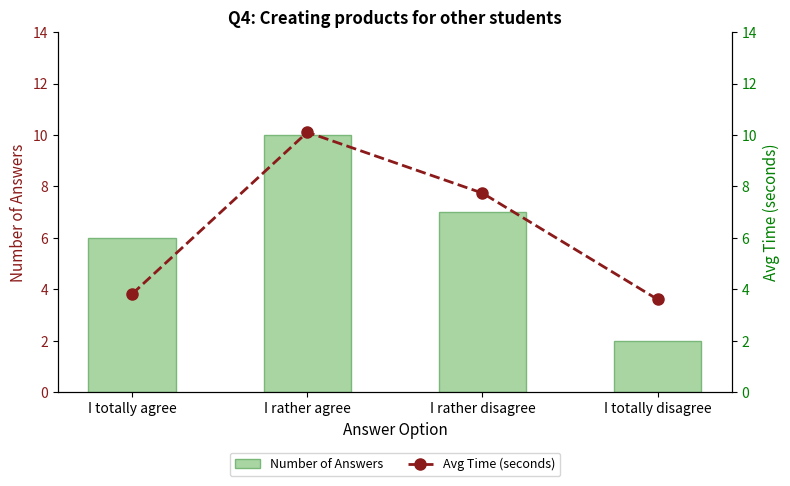

What is the total value across all series at I rather disagree?

14.7